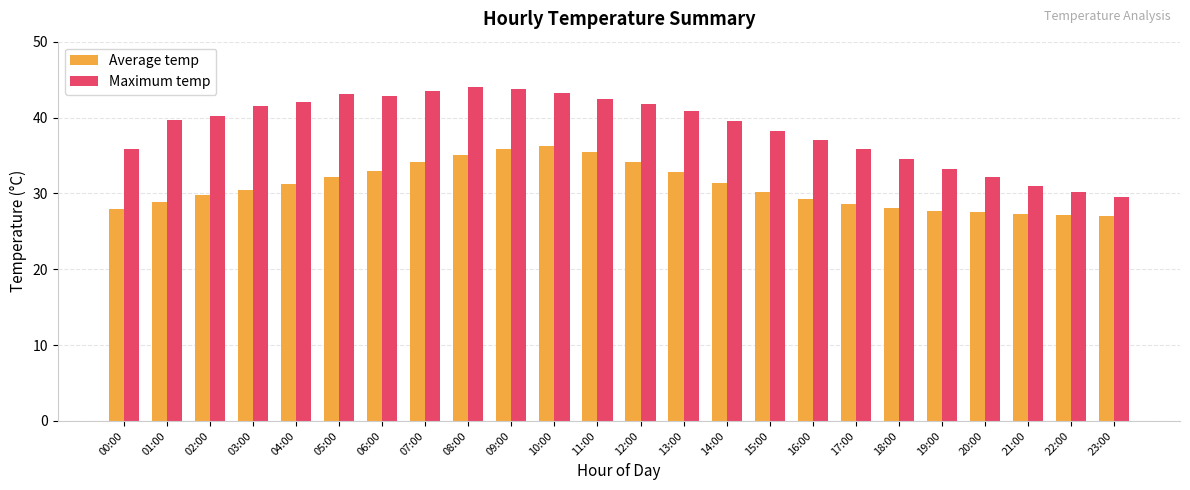

Between 05:00 and 10:00, which series saw the biggest shift?

Average temp